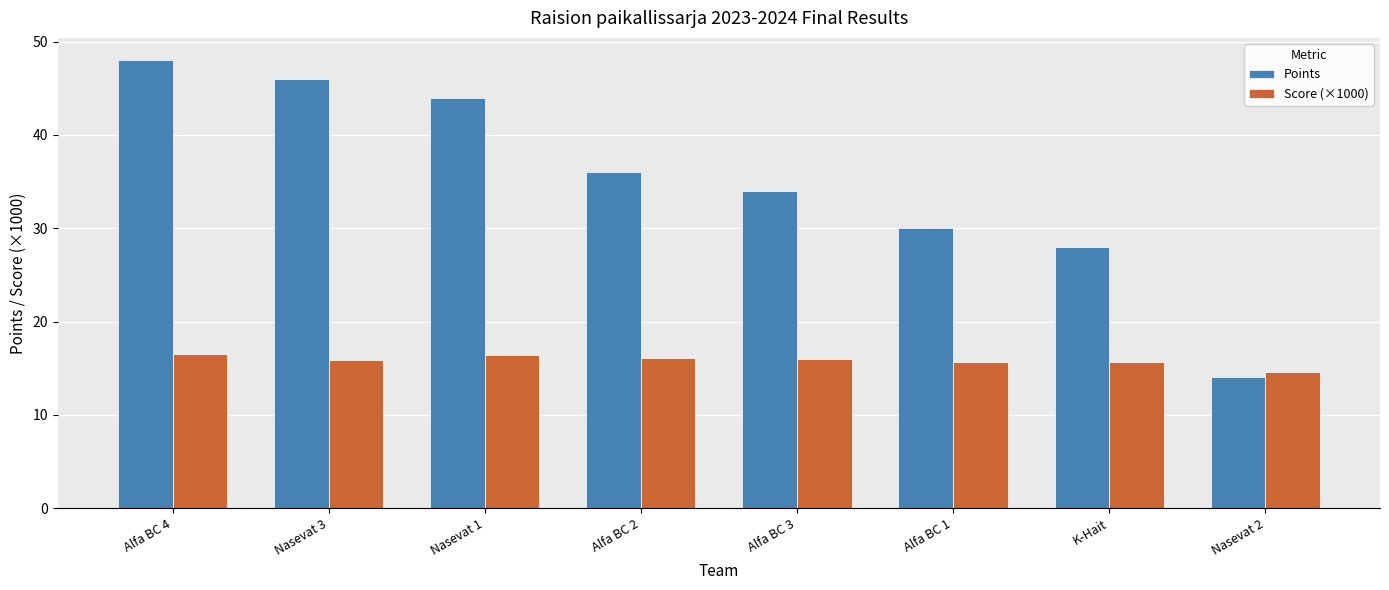

Which series has the largest range (max minus min)?

Points